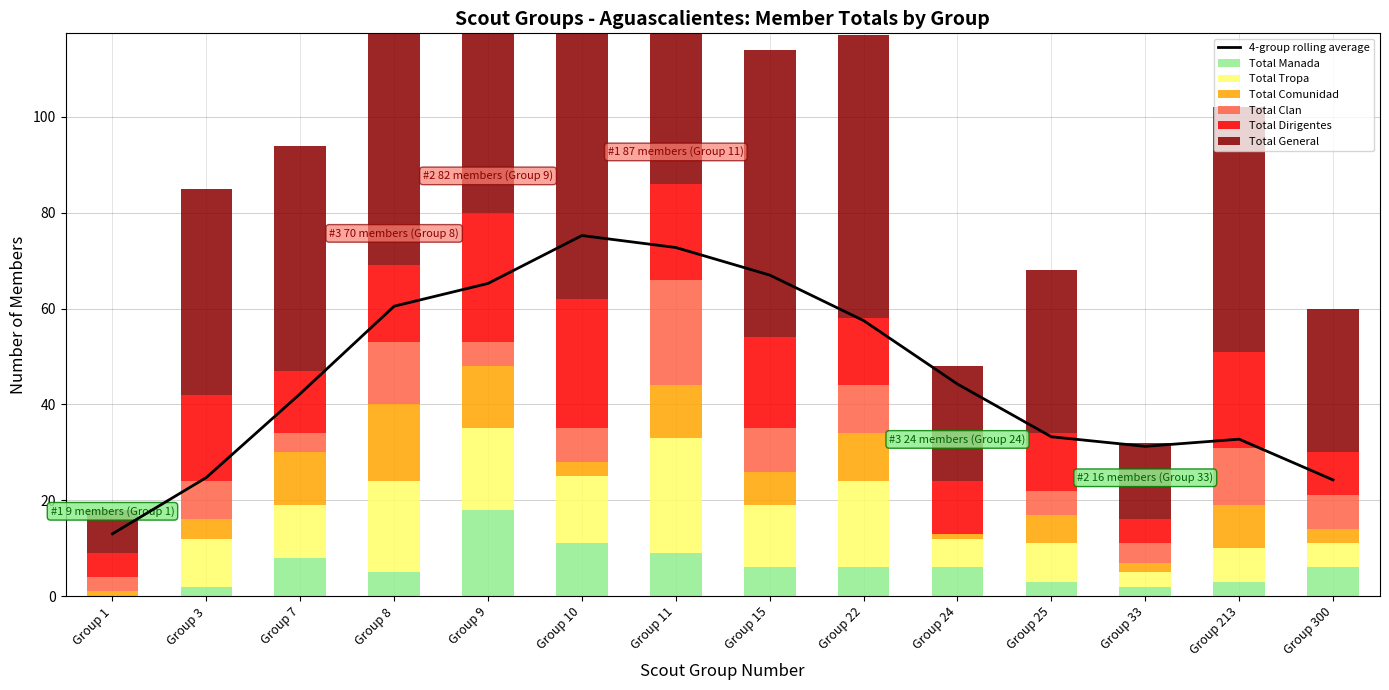

At which label does Total Manada reach its minimum?

Group 1